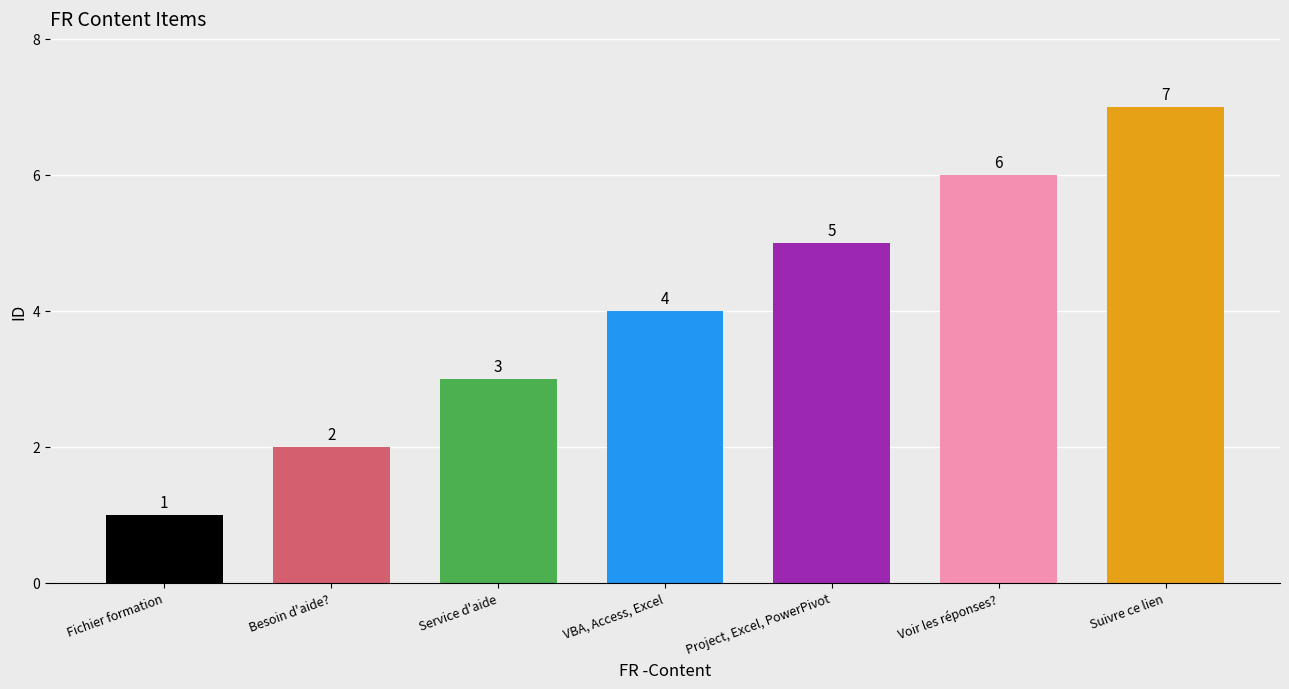

At which label is the value closest to 4?

VBA, Access, Excel